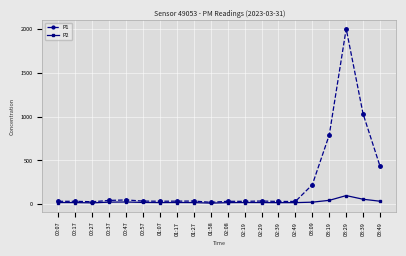

The value of P2 at 02:49 is 18.6. True or false?

True